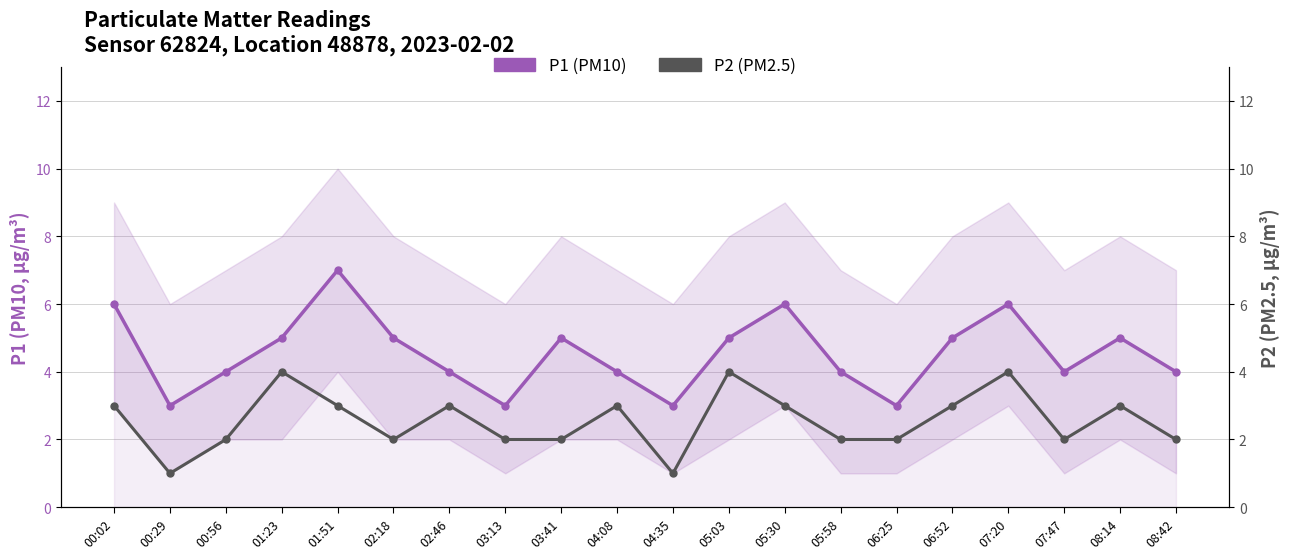

What is the sum of the P2 (PM2.5) values at 01:51 and 07:47?

5